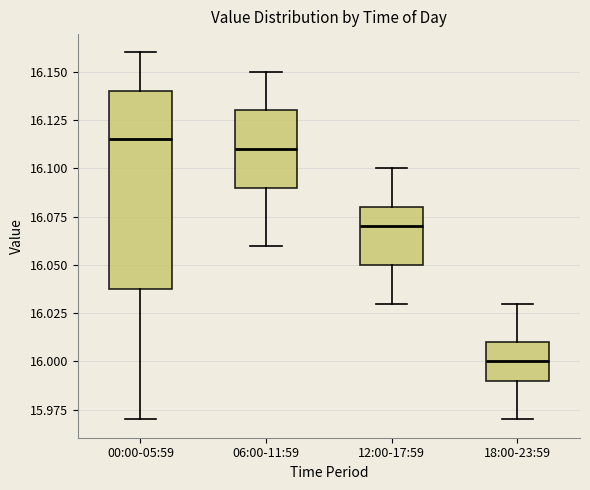

Which box is the tallest, from its lower edge to its upper edge?

00:00-05:59